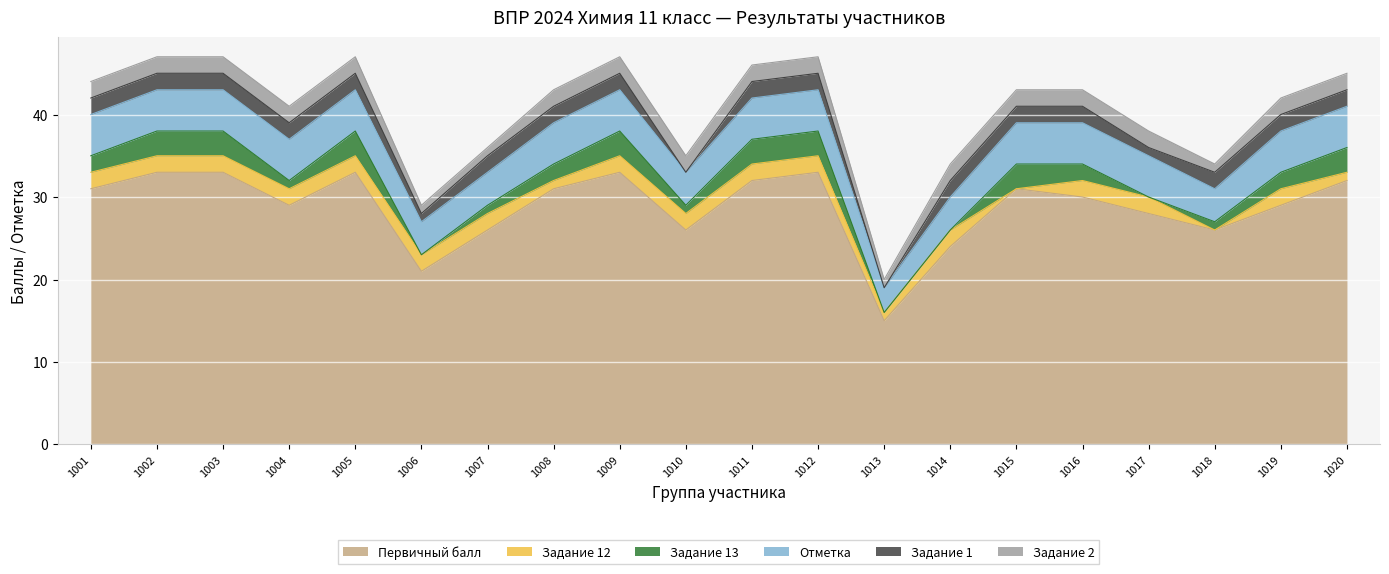

Is it true that Первичный балл equals 32 at 1011?

True